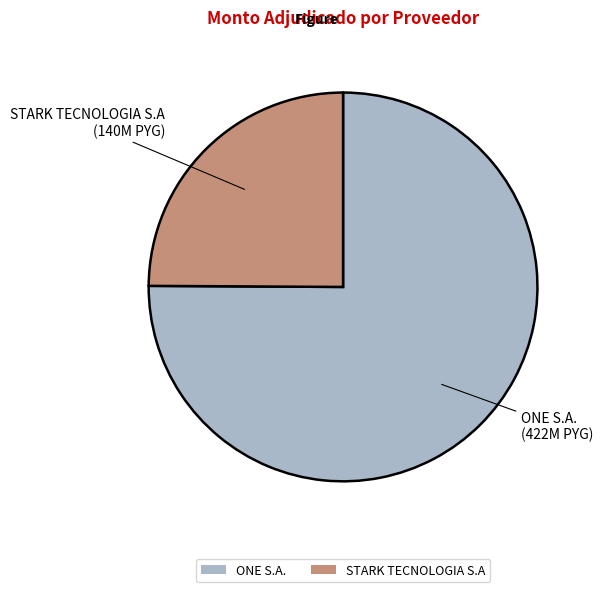

Do STARK TECNOLOGIA S.A and ONE S.A. together represent more than half of the pie?

Yes